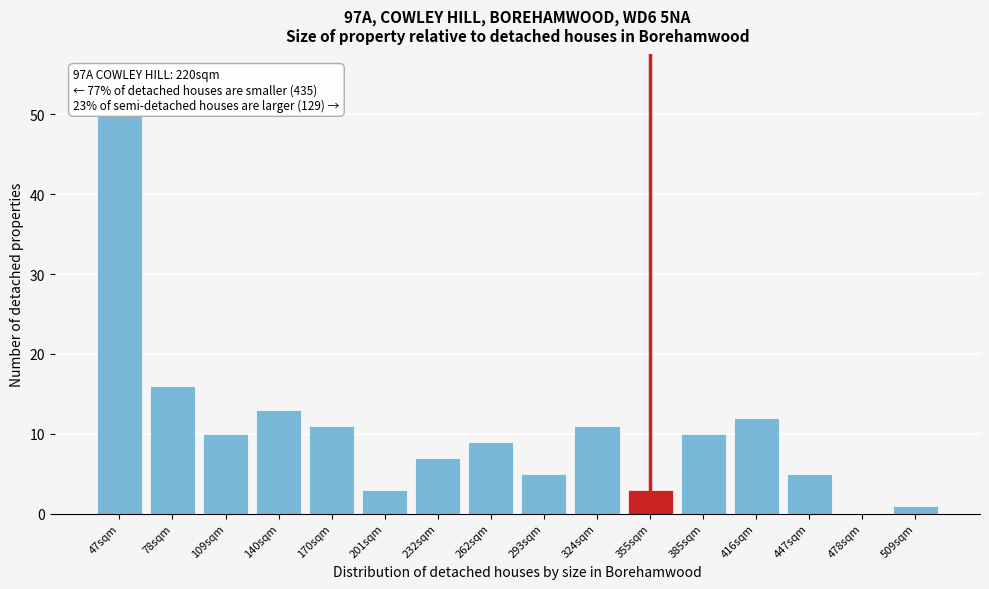

Reading right to left, transcribe all the data shown in this chart.

509sqm=1	478sqm=0	447sqm=5	416sqm=12	385sqm=10	355sqm=3	324sqm=11	293sqm=5	262sqm=9	232sqm=7	201sqm=3	170sqm=11	140sqm=13	109sqm=10	78sqm=16	47sqm=50